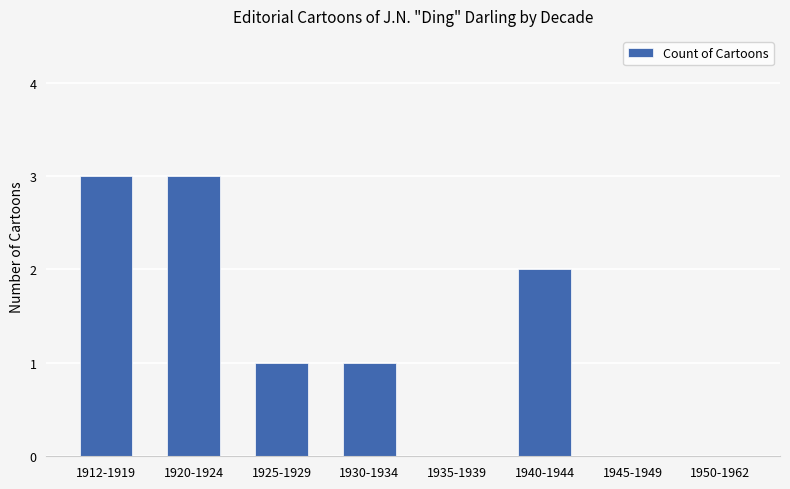

Reading right to left, extract all data points from this chart.

0	0	2	0	1	1	3	3